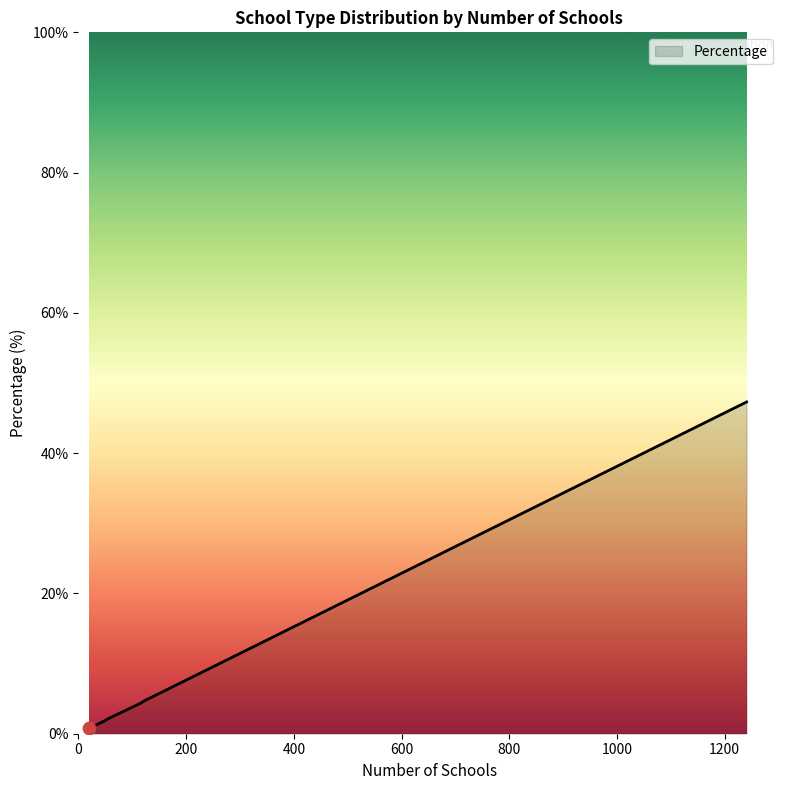

What is the greatest value displayed?

47.3